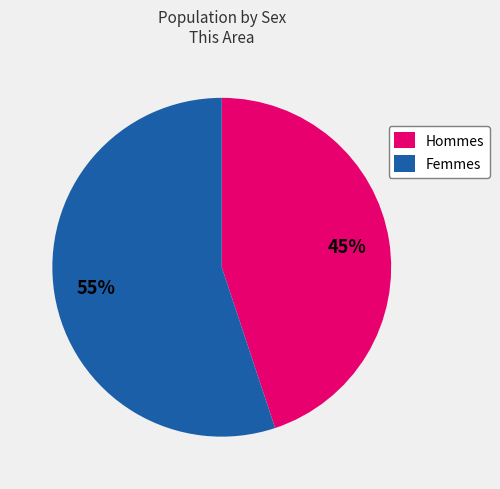

To the nearest percent, what is the difference between the Hommes and Femmes slice percentages?

10%